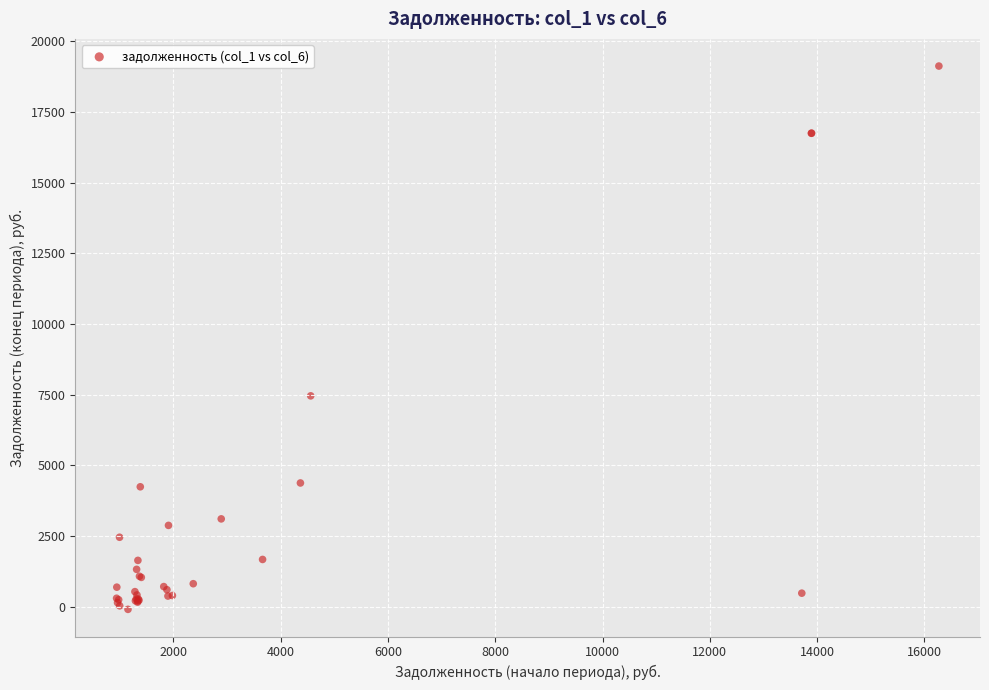

What Y value in the scatter plot is closest to 9519?

7462.7